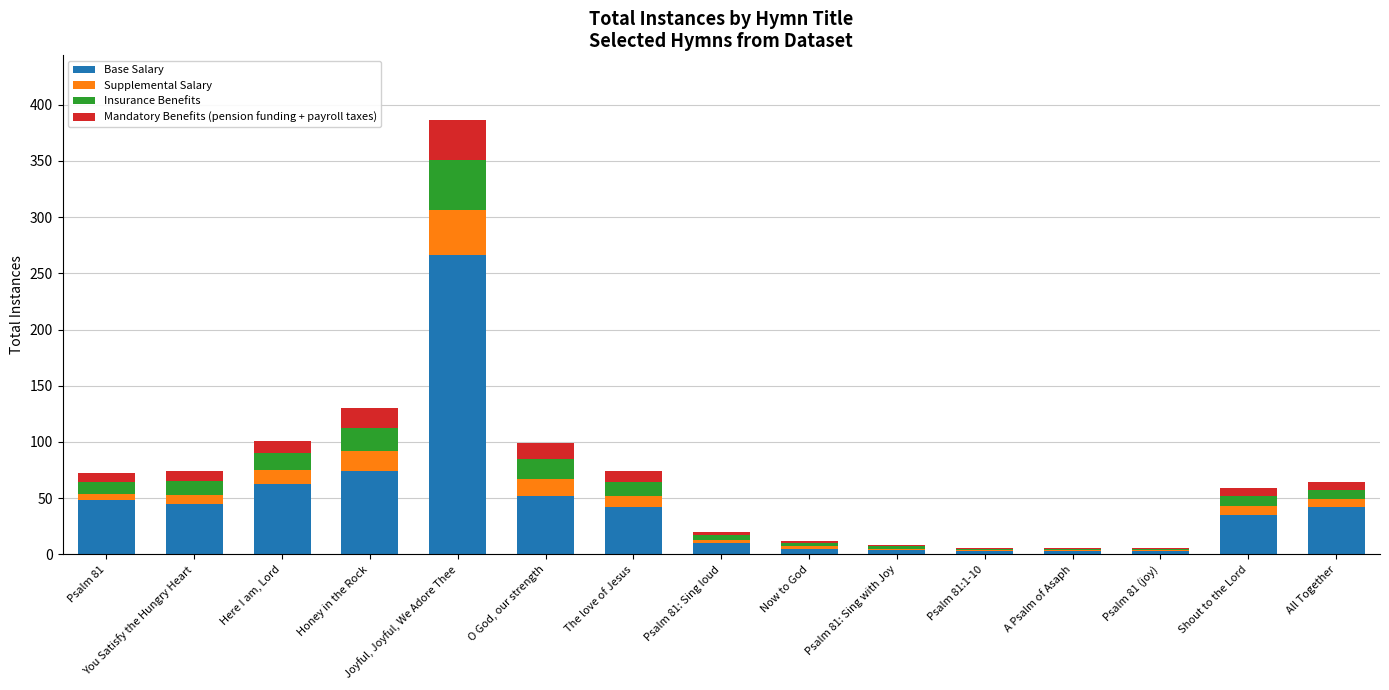

What is the sum of all Base Salary values?

695